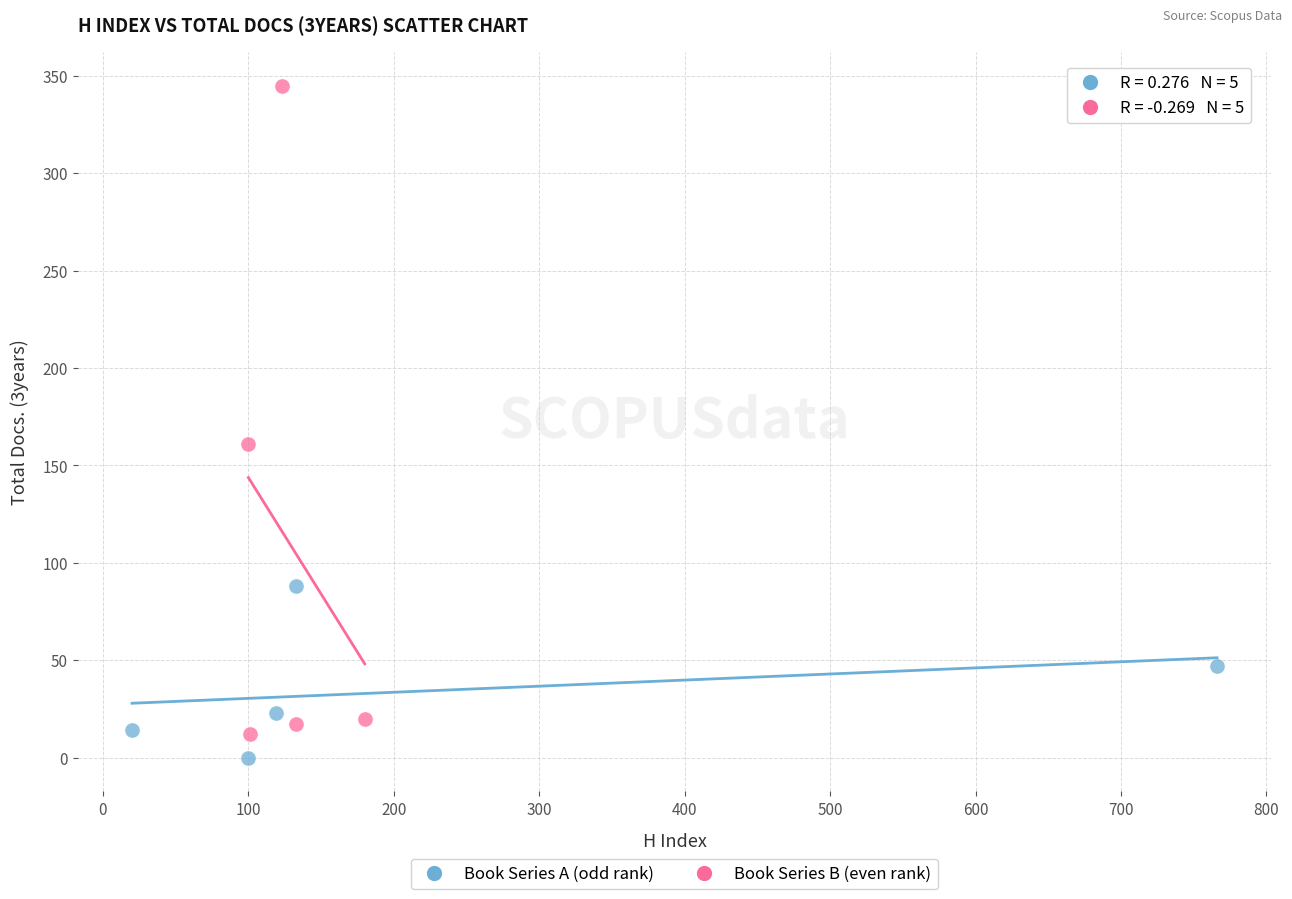

Which series contains the lowest Y value?

Book Series A (odd rank)